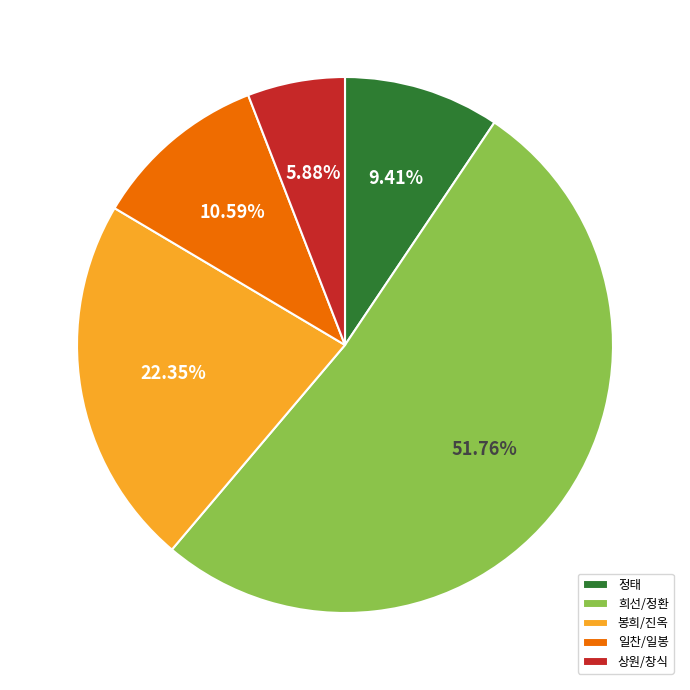

Approximately how many times larger is the value at 봉희/진옥 compared to 일찬/일봉?

2.1